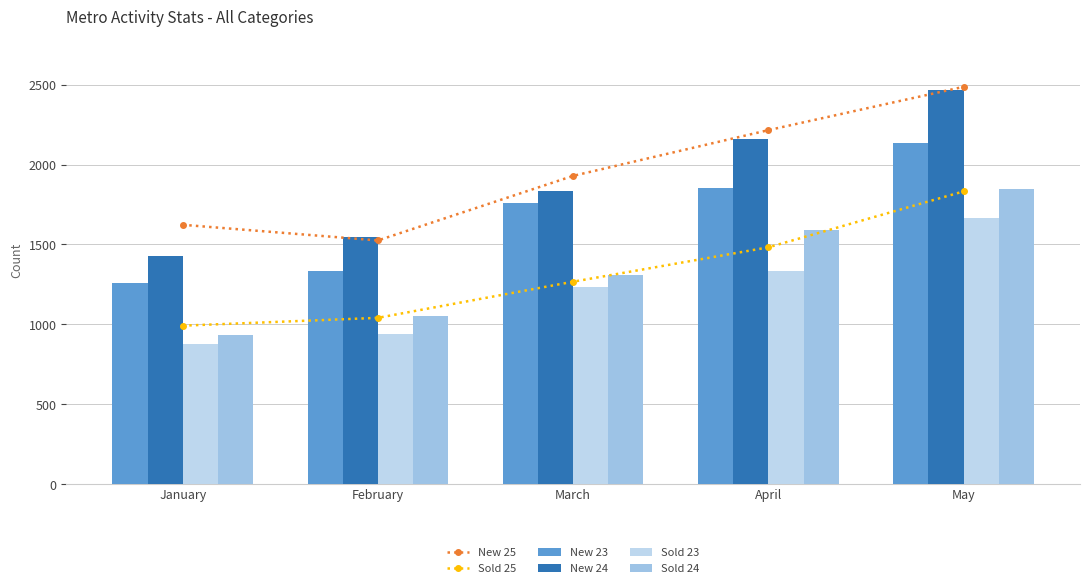

Where does the Sold 25 series first go above 1267?

April